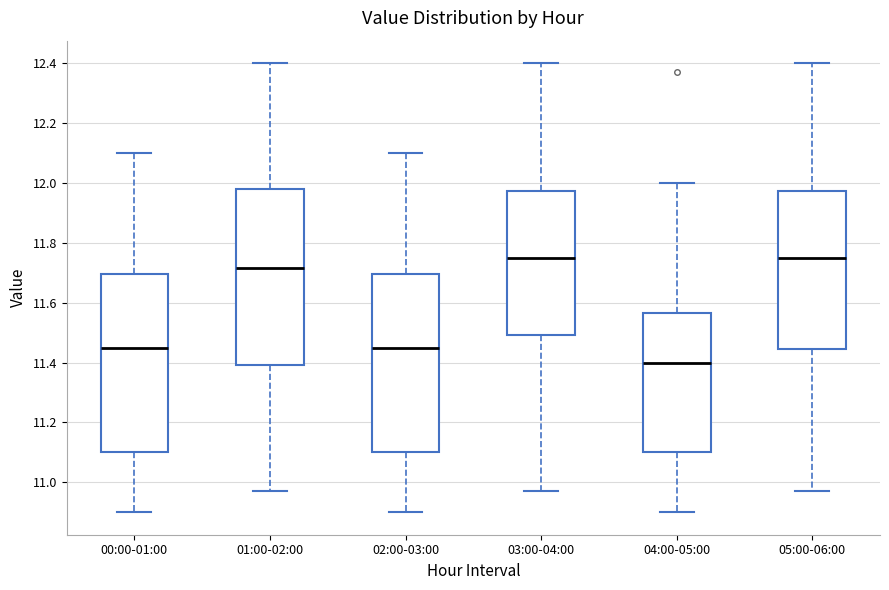

Where does the median line of the box for 05:00-06:00 sit on the y-axis? The values are not printed on the chart, so give them approximately, as read against the axis.

11.76